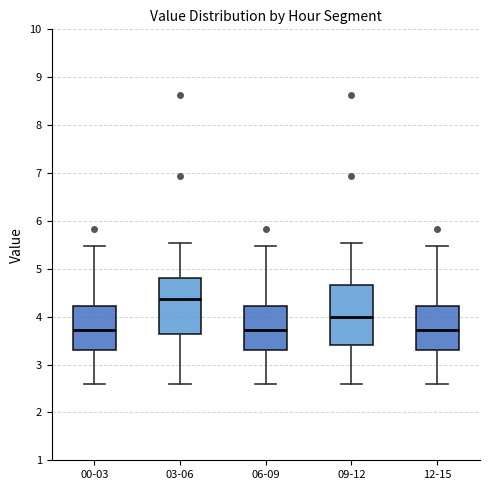

Which box has the highest median line?

03-06